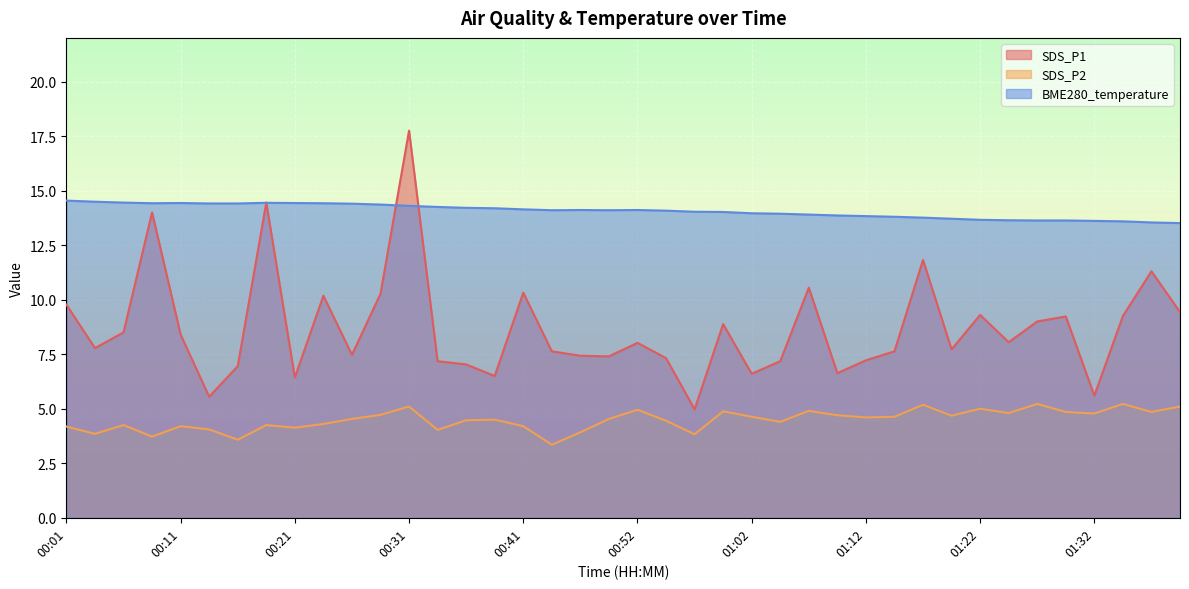

How many values in the SDS_P2 series are below 4?

6